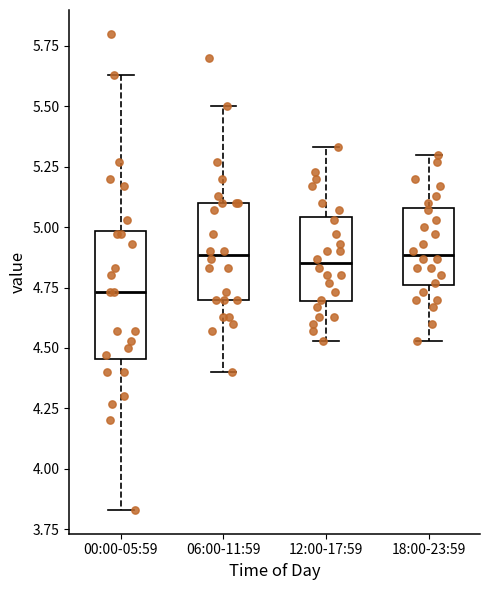

Comparing the boxes themselves (not the whiskers), which one is the tallest?

00:00-05:59